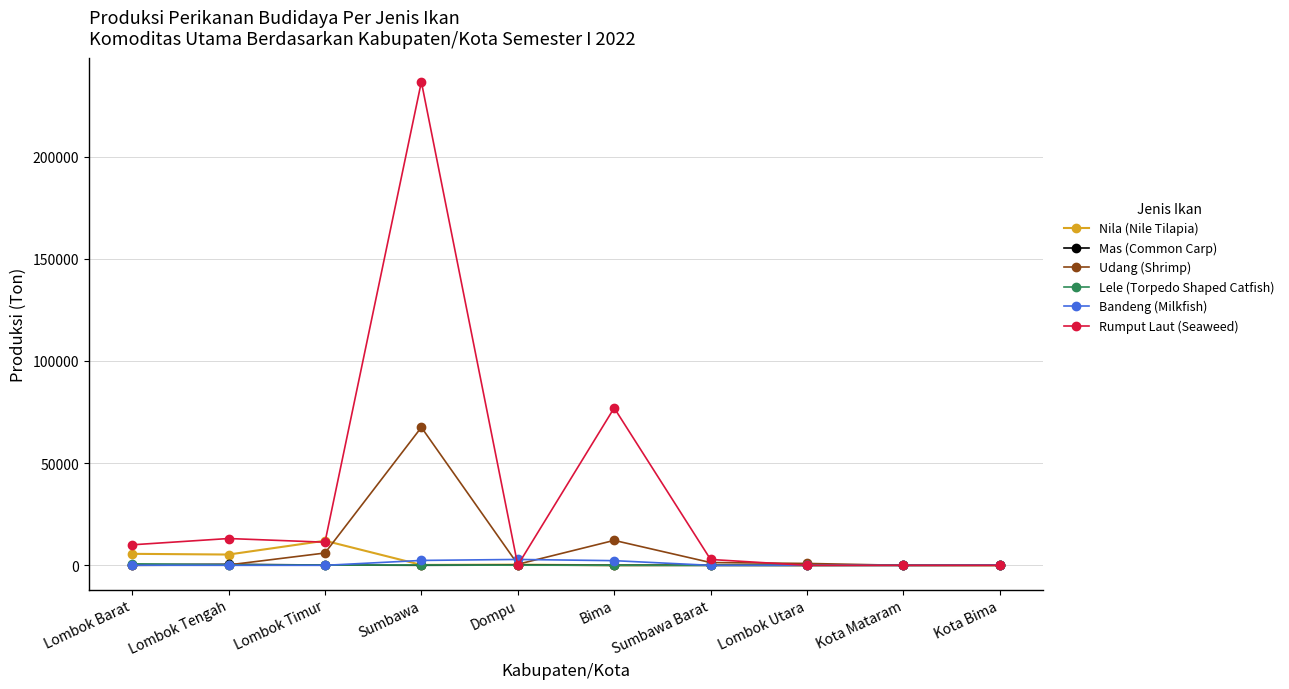

The value of Lele (Torpedo Shaped Catfish) at Kota Mataram is 13.7. True or false?

True